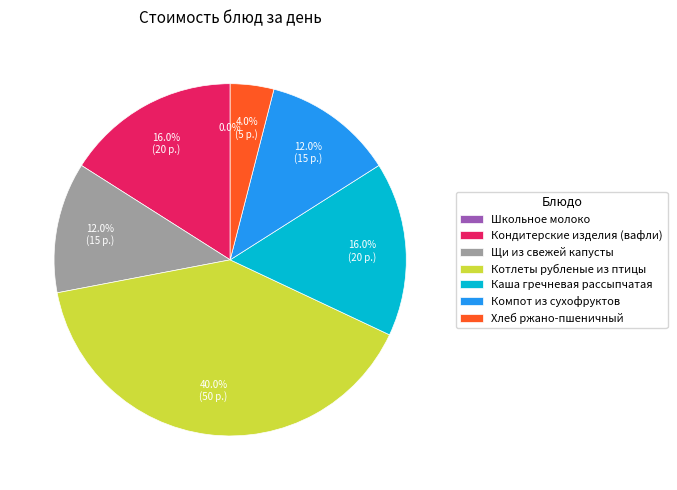

Does Школьное молоко represent more than half of the total?

No